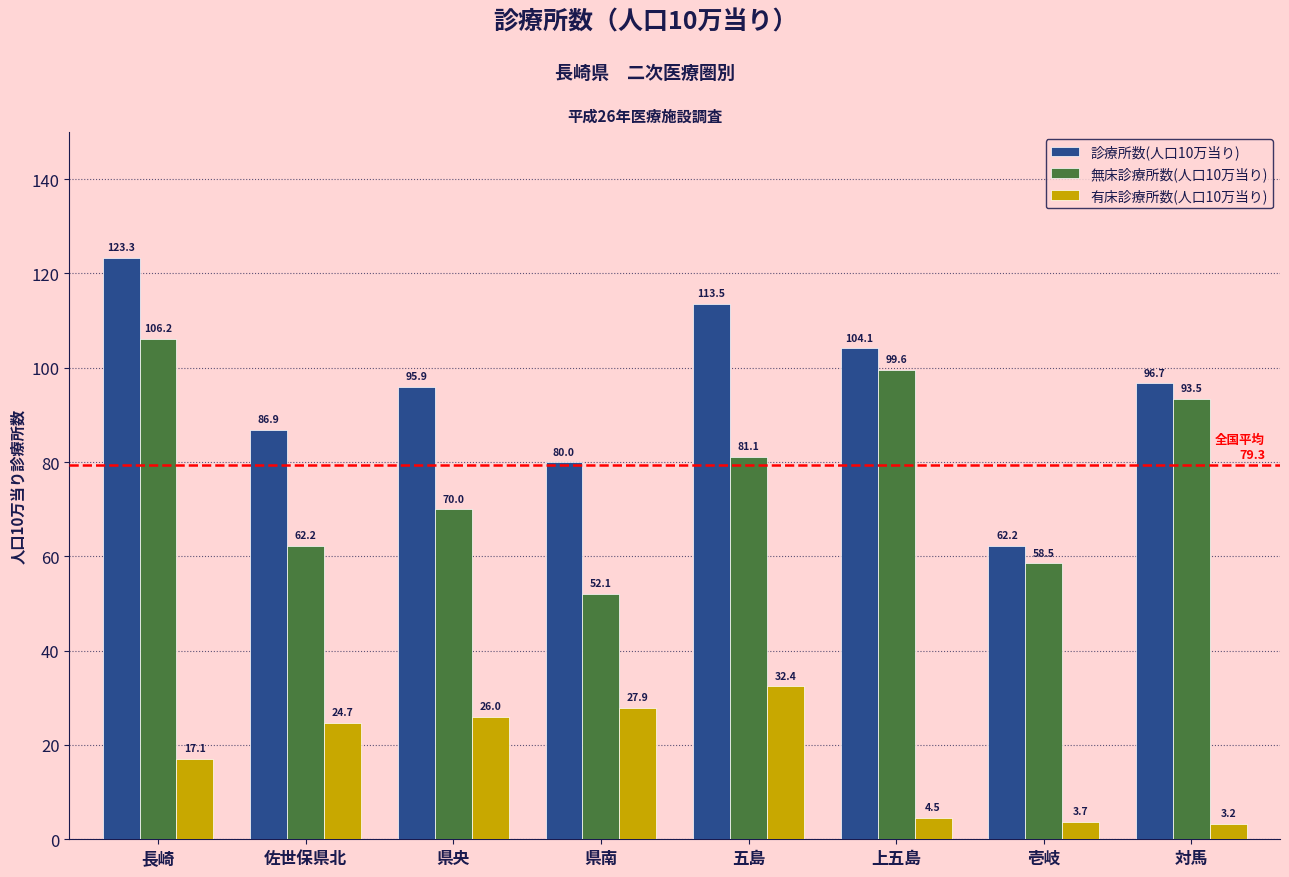

At how many categories does at least one series exceed 118?

1